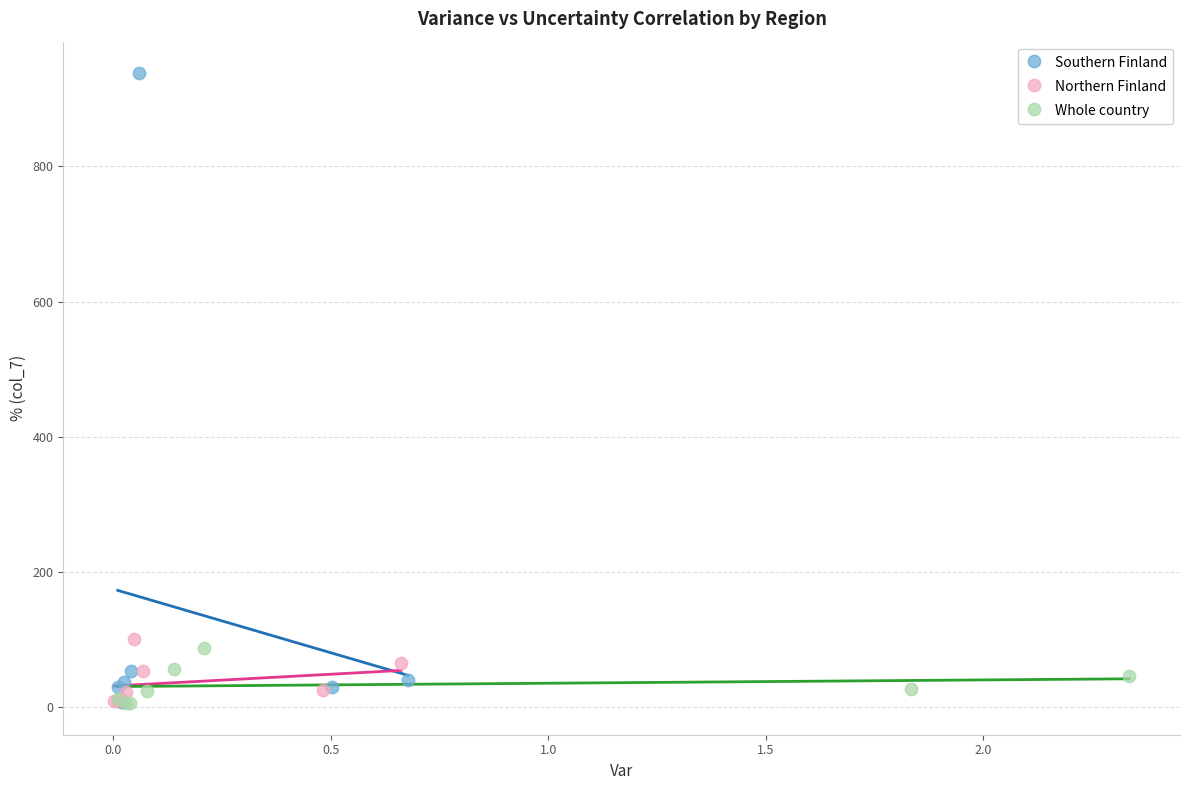

What are all the series names shown in the legend?

Southern Finland, Northern Finland, Whole country